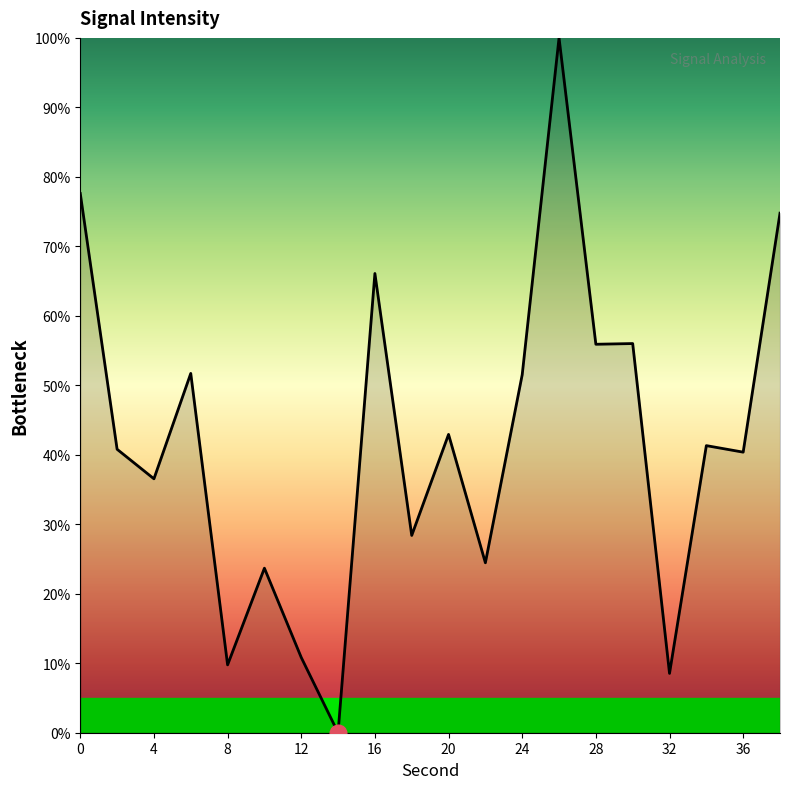

What is the sum of all values?

841.3